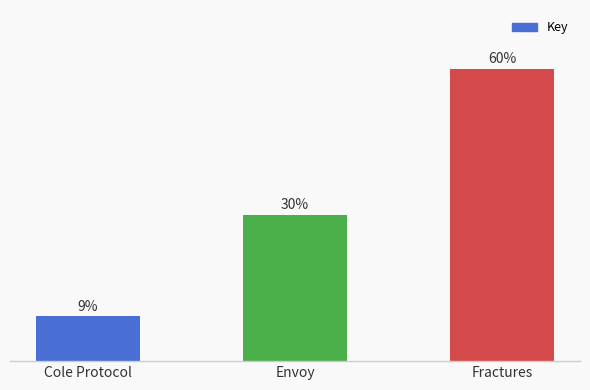

What value does the data have at Cole Protocol?

9.3